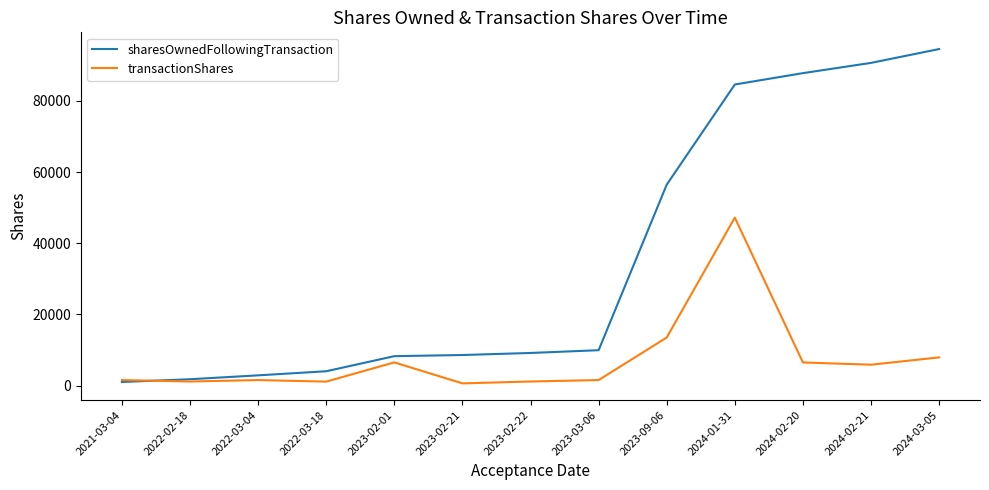

Which label corresponds to the largest value in the chart?

2024-03-05